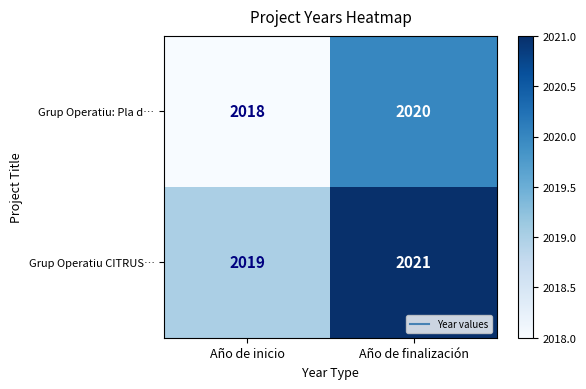

Which series has the largest total across all categories?

Grup Operatiu CITRUS…